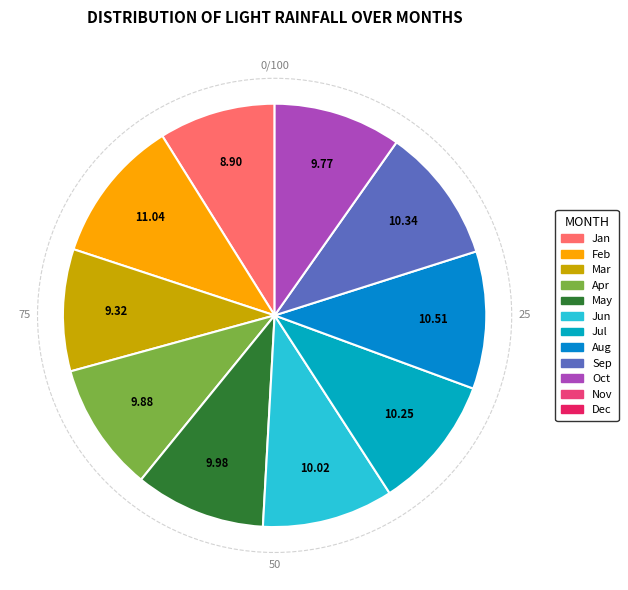

Is there a majority slice in this chart?

No